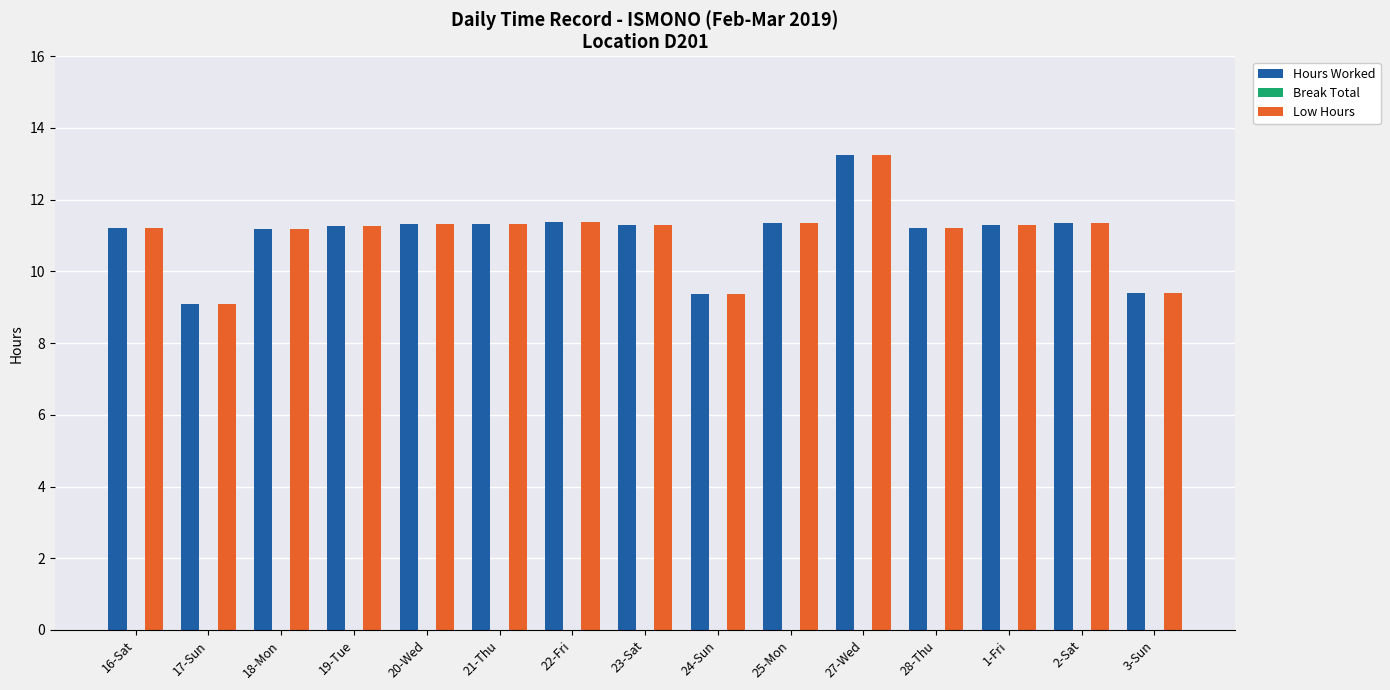

What is the smallest value displayed?

9.1